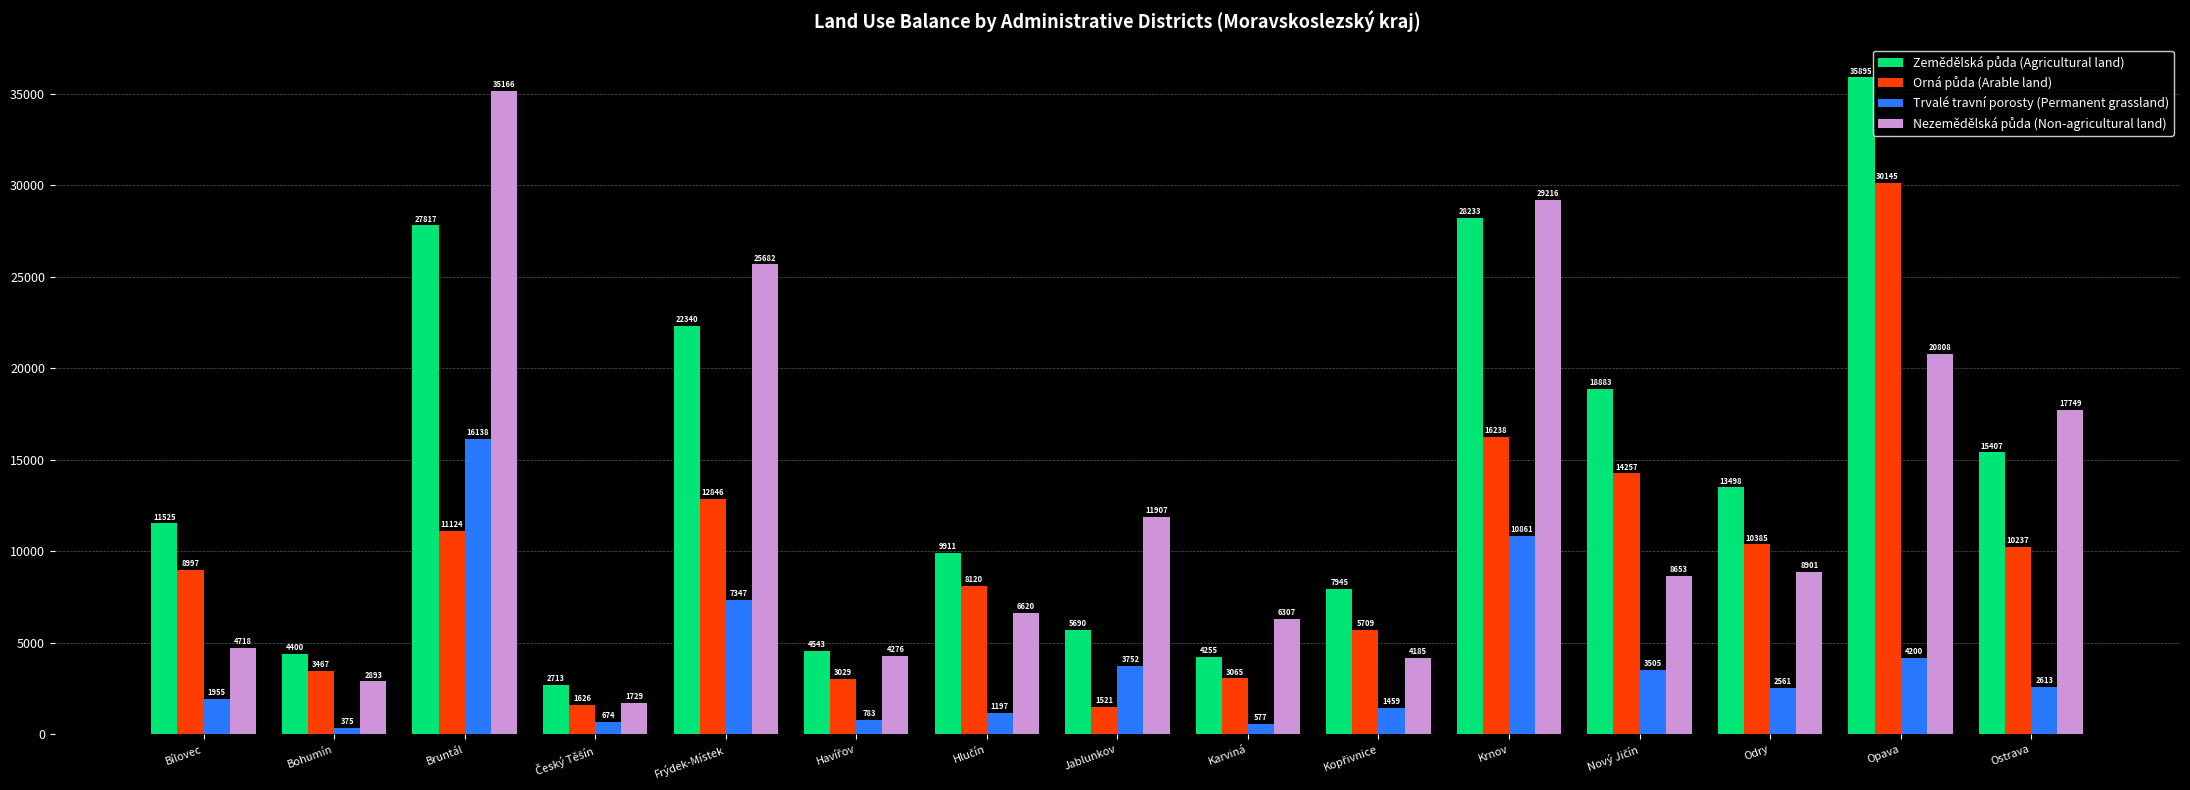

What is the lowest value of the Trvalé travní porosty (Permanent grassland) series?

374.8